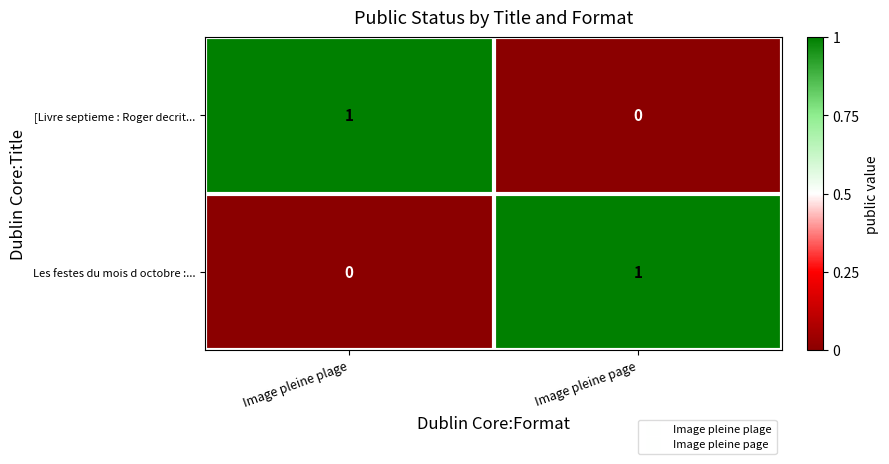

List the labels in order of Les festes du mois d octobre :... value, largest first.

Image pleine page, Image pleine plage